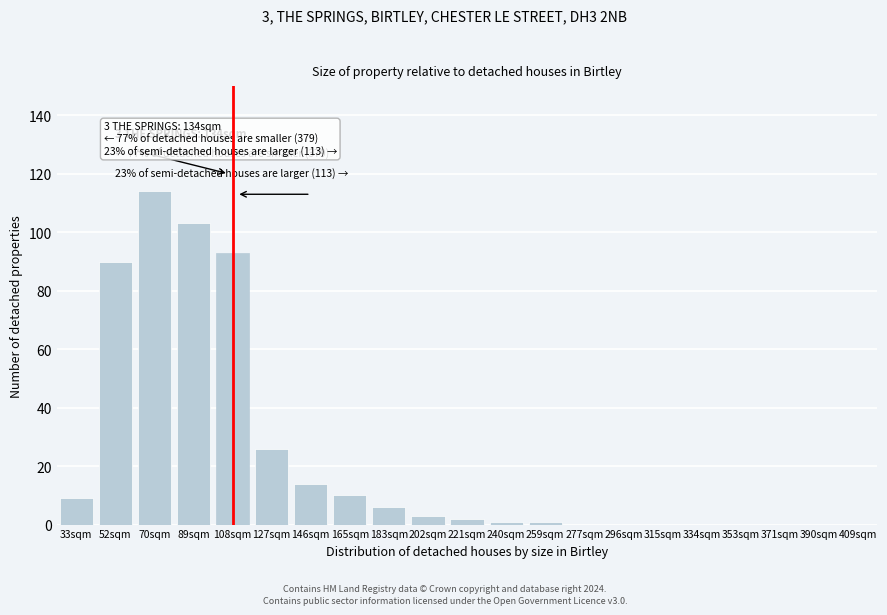

Reading left to right, what are all the values shown in this chart?

33sqm=9	52sqm=90	70sqm=114	89sqm=103	108sqm=93	127sqm=26	146sqm=14	165sqm=10	183sqm=6	202sqm=3	221sqm=2	240sqm=1	259sqm=1	277sqm=0	296sqm=0	315sqm=0	334sqm=0	353sqm=0	371sqm=0	390sqm=0	409sqm=0